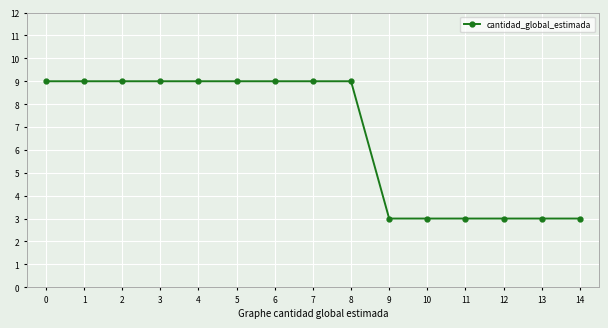

What is the greatest value displayed?

9